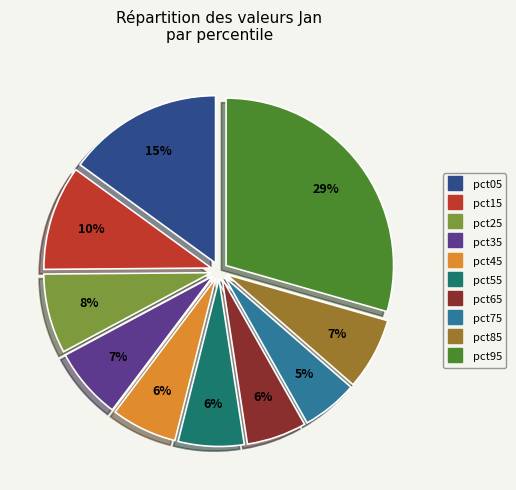

Which slice is the largest?

pct95